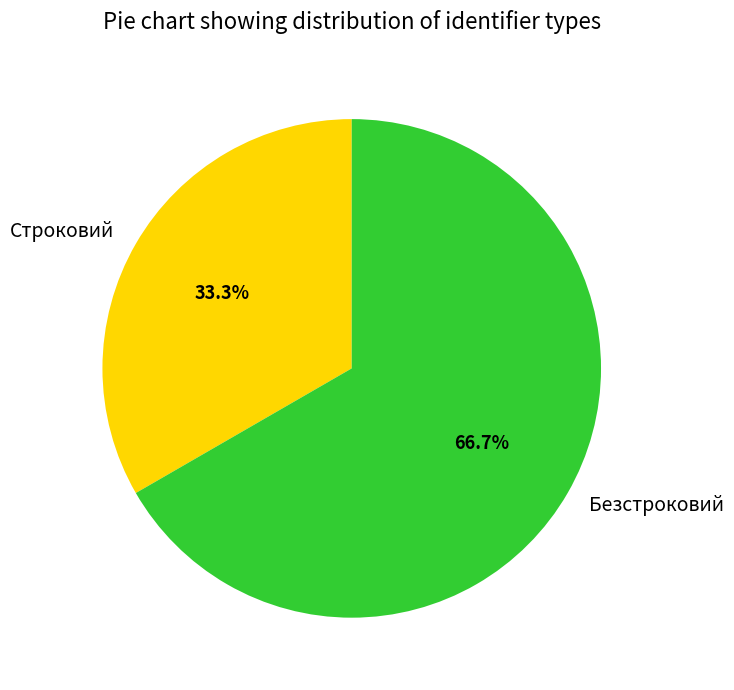

What portion of the pie excludes Безстроковий?

33.3%